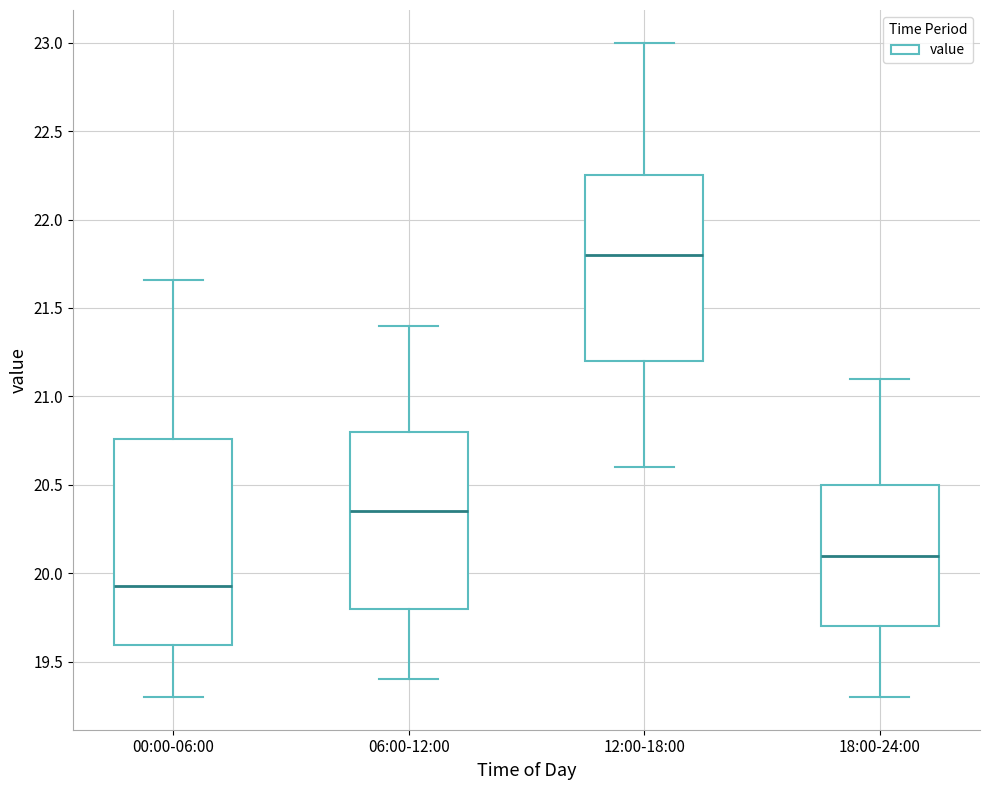

Reading left to right, read every box against the y-axis: the position of its median line, the range the box covers, and the ends of its whiskers. The values are not printed on the chart, so give them approximately, as read against the axis.

00:00-06:00: median 19.95, box 19.60 to 20.75, whiskers 19.30 to 21.65
06:00-12:00: median 20.35, box 19.80 to 20.80, whiskers 19.40 to 21.40
12:00-18:00: median 21.80, box 21.20 to 22.25, whiskers 20.60 to 23.00
18:00-24:00: median 20.10, box 19.70 to 20.50, whiskers 19.30 to 21.10